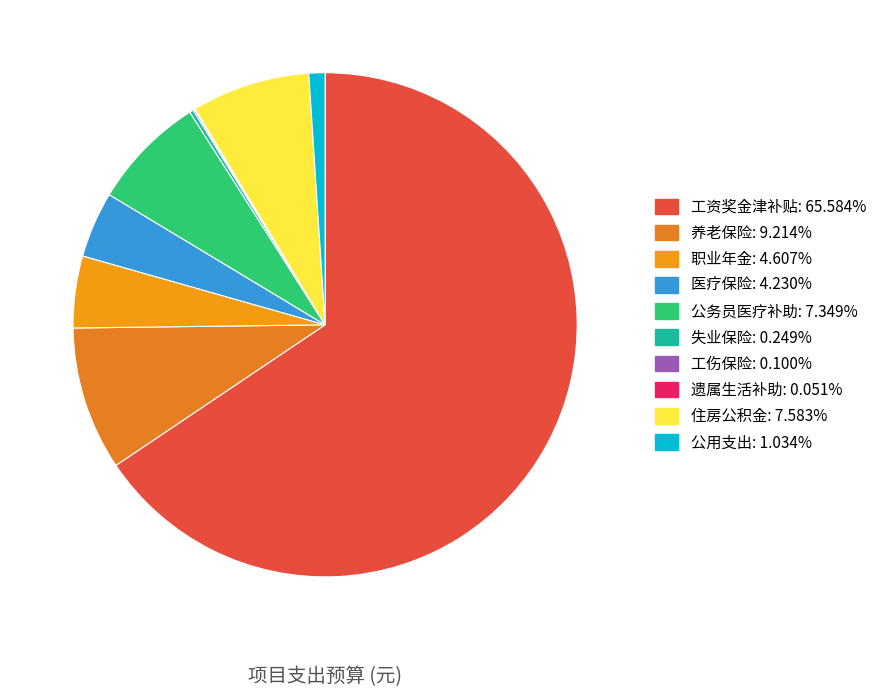

To the nearest percent, what is the difference between the 公用支出 and 遗属生活补助 slice percentages?

1%